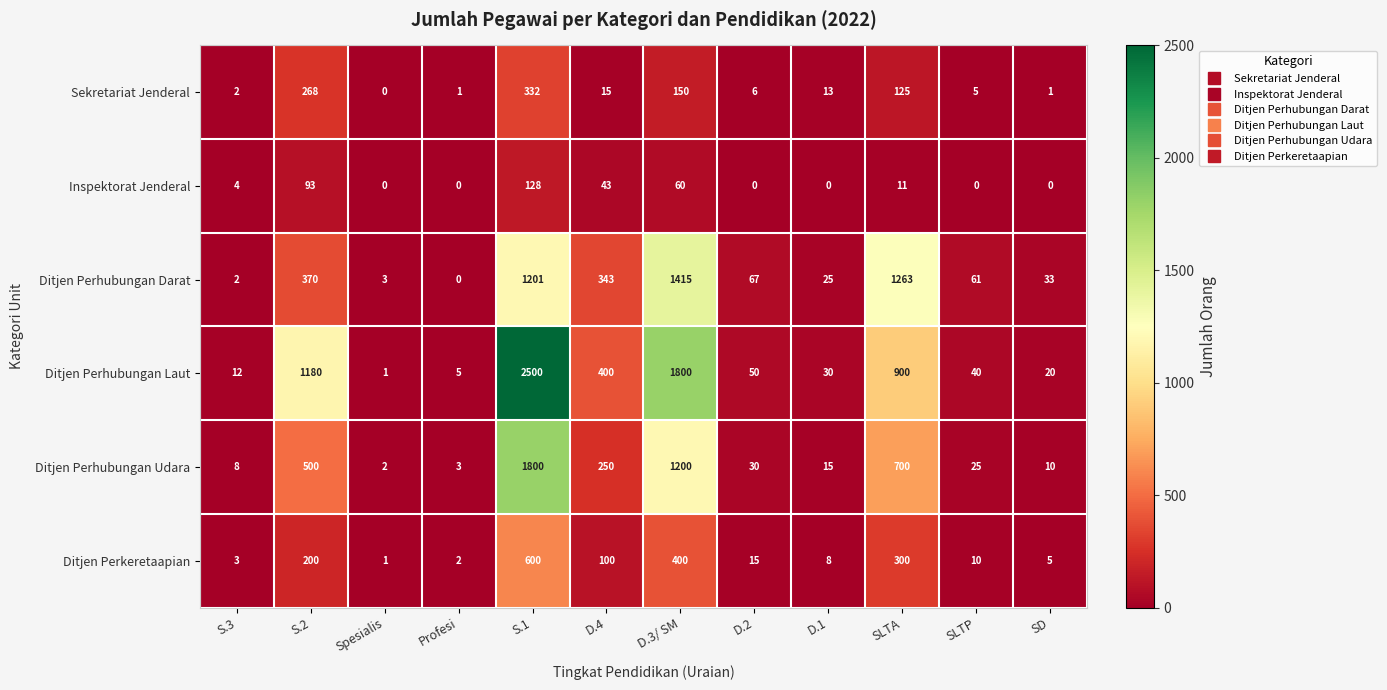

Where is Sekretariat Jenderal nearest to the value 166?

D.3/ SM